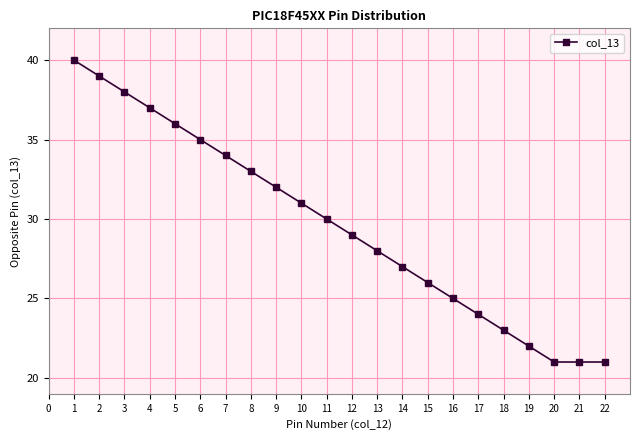

What is the value of the 20th point from the left?

21